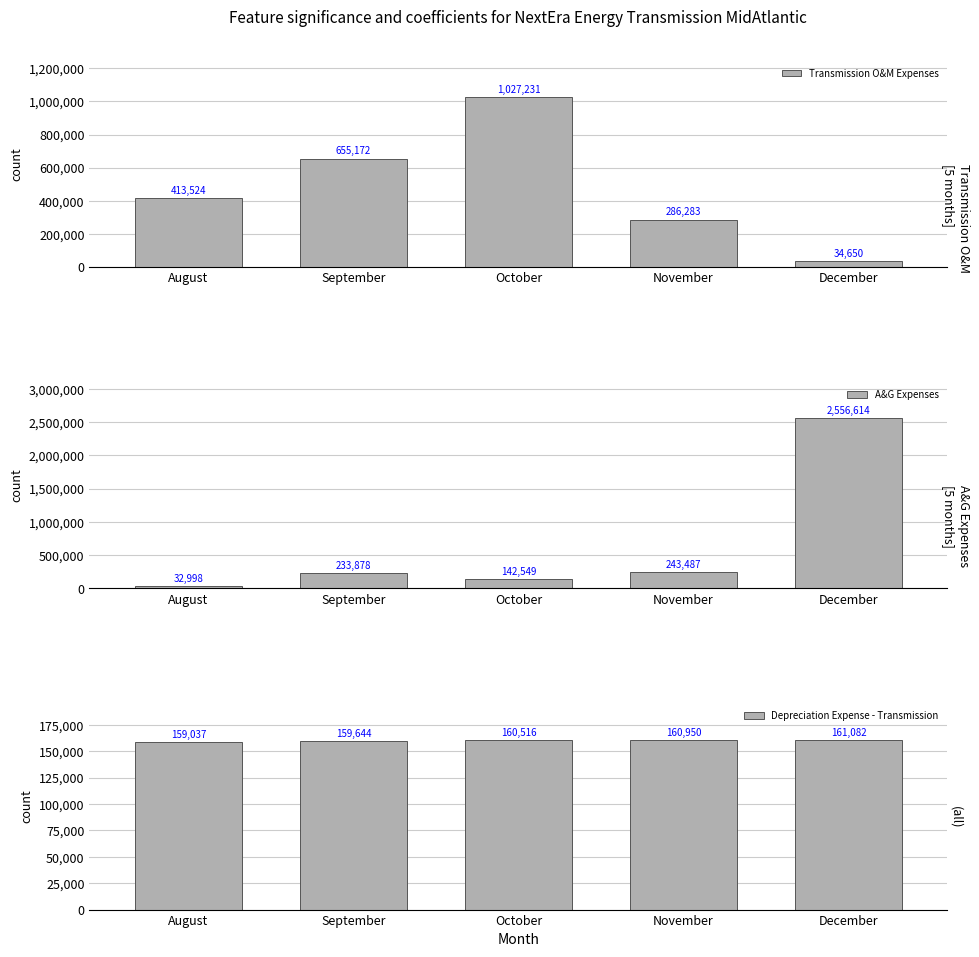

What is the approximate value of A&G Expenses at September?

233878.1